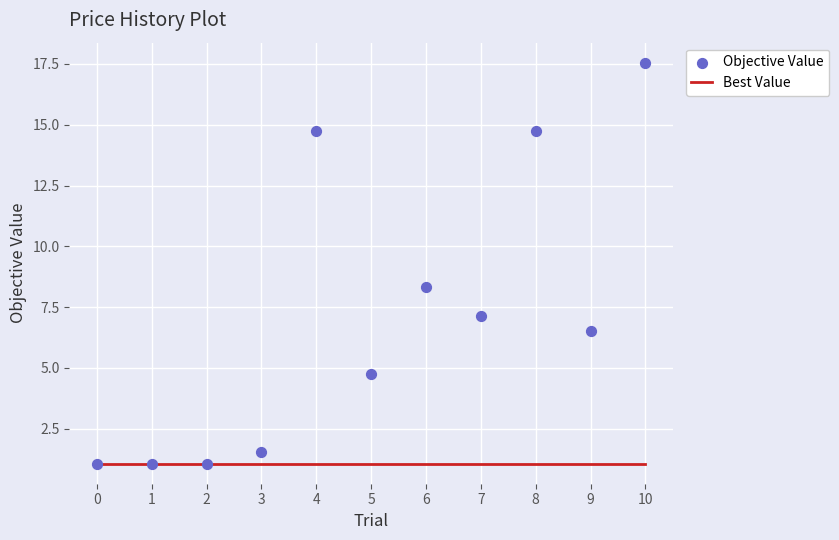

At which category is the sum across all series the highest?

10